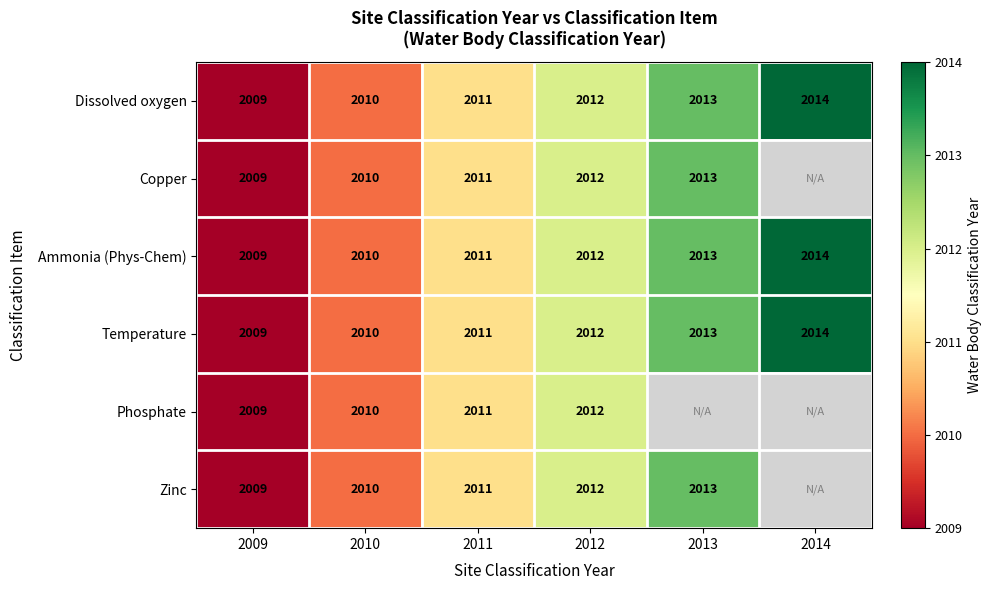

Which category has the lowest value across all series?

2009